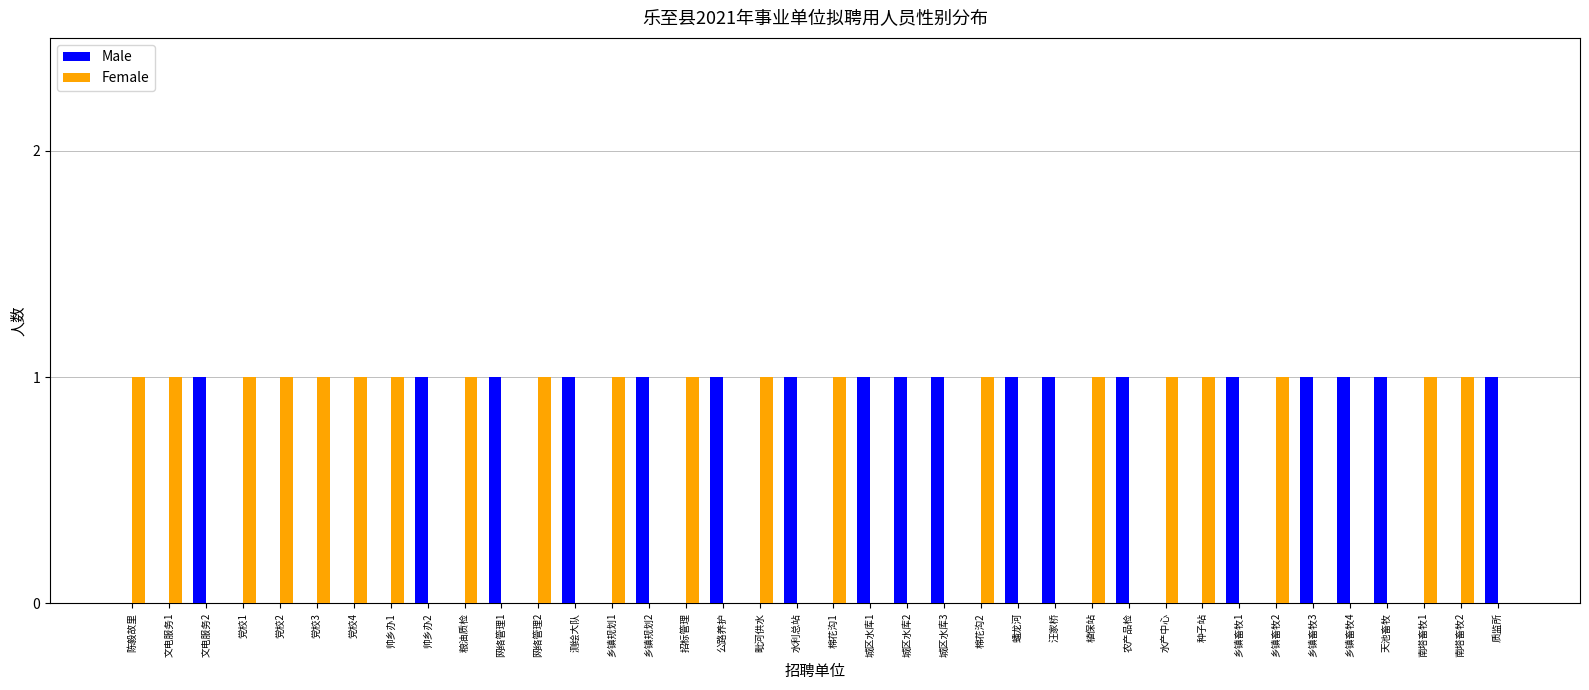

Which series has the largest total across all categories?

Female